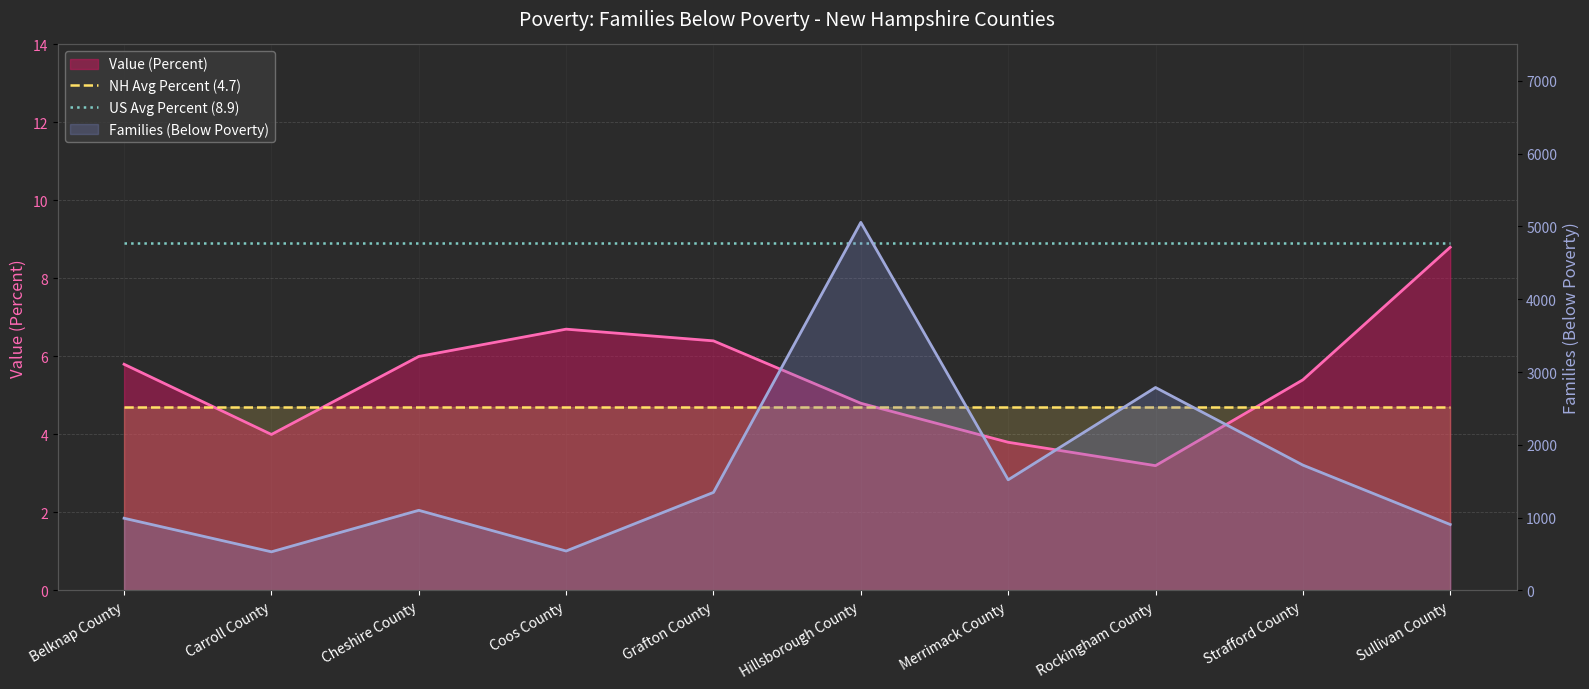

True or false: NH Avg Percent (4.7) and US Avg Percent (8.9) intersect in this chart.

False